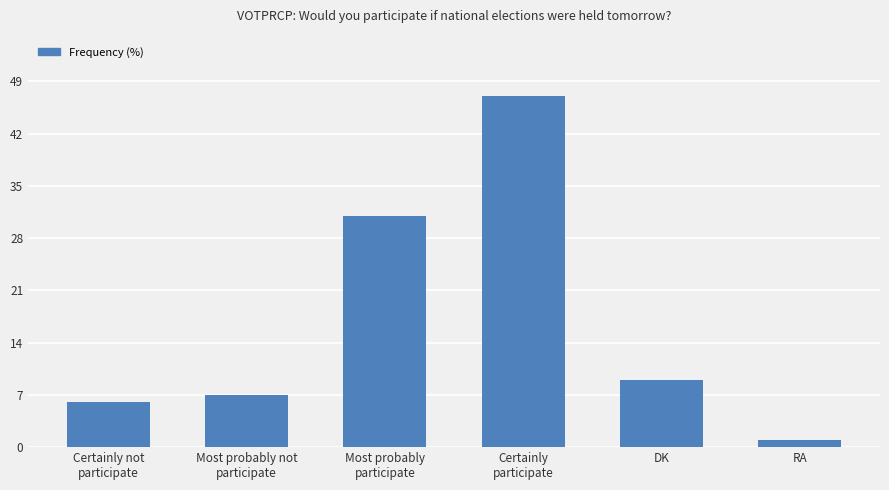

At which label is the value closest to 24?

Most probably
participate